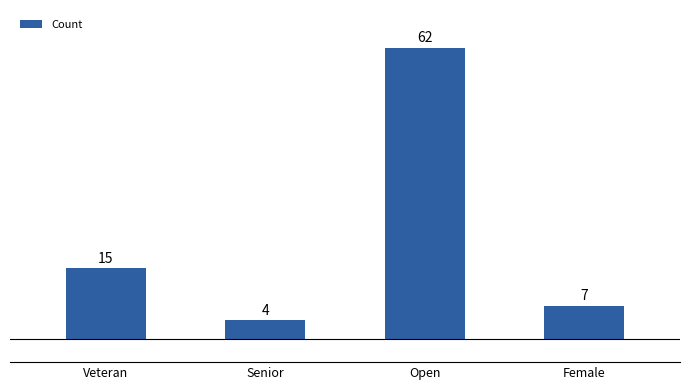

What is the sum of the values at Senior and Veteran?

19